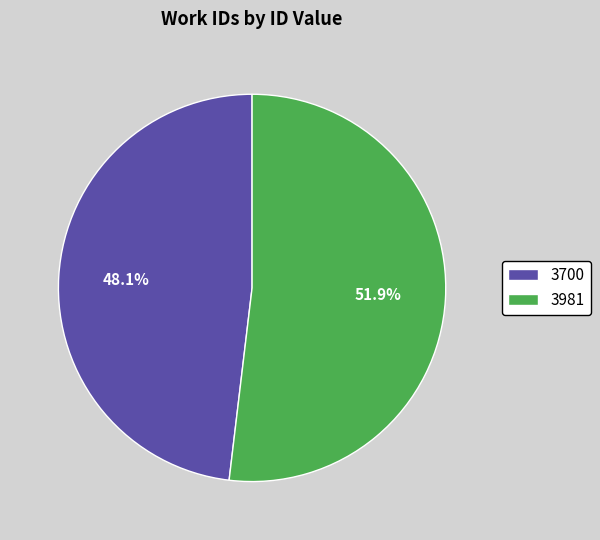

Which has a higher value, 3700 or 3981?

3981